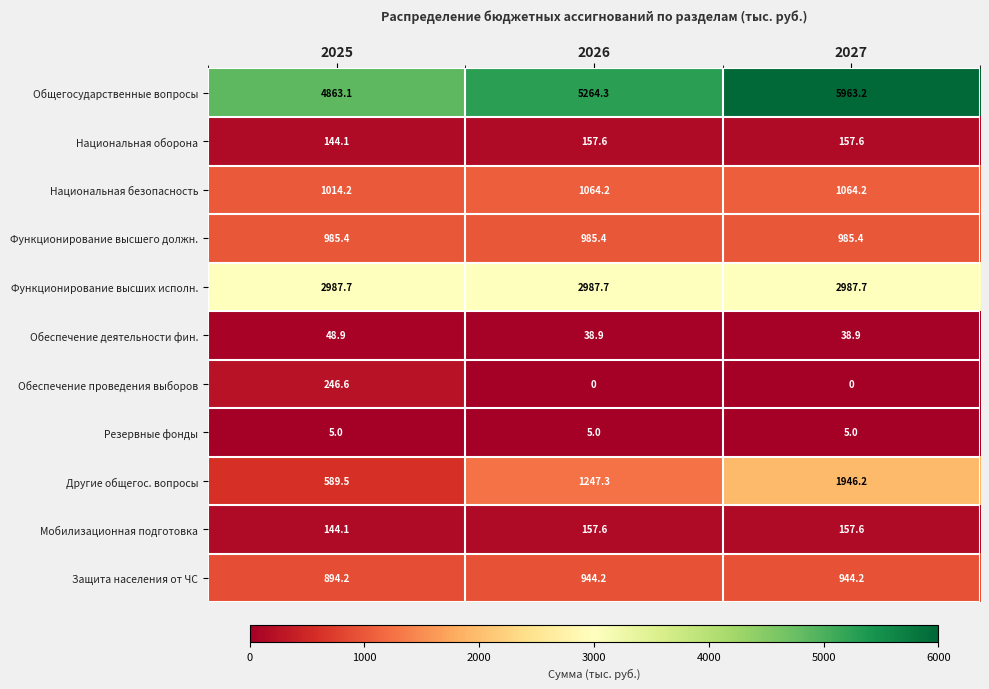

Is it true that Обеспечение проведения выборов equals -161.8 at 2027?

False